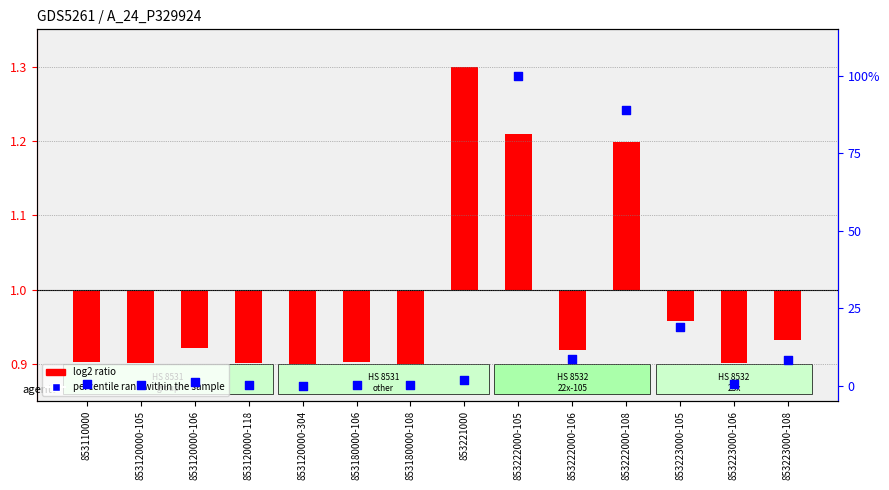

What is the change in value from 853110000 to 853222000-105?

+99.4